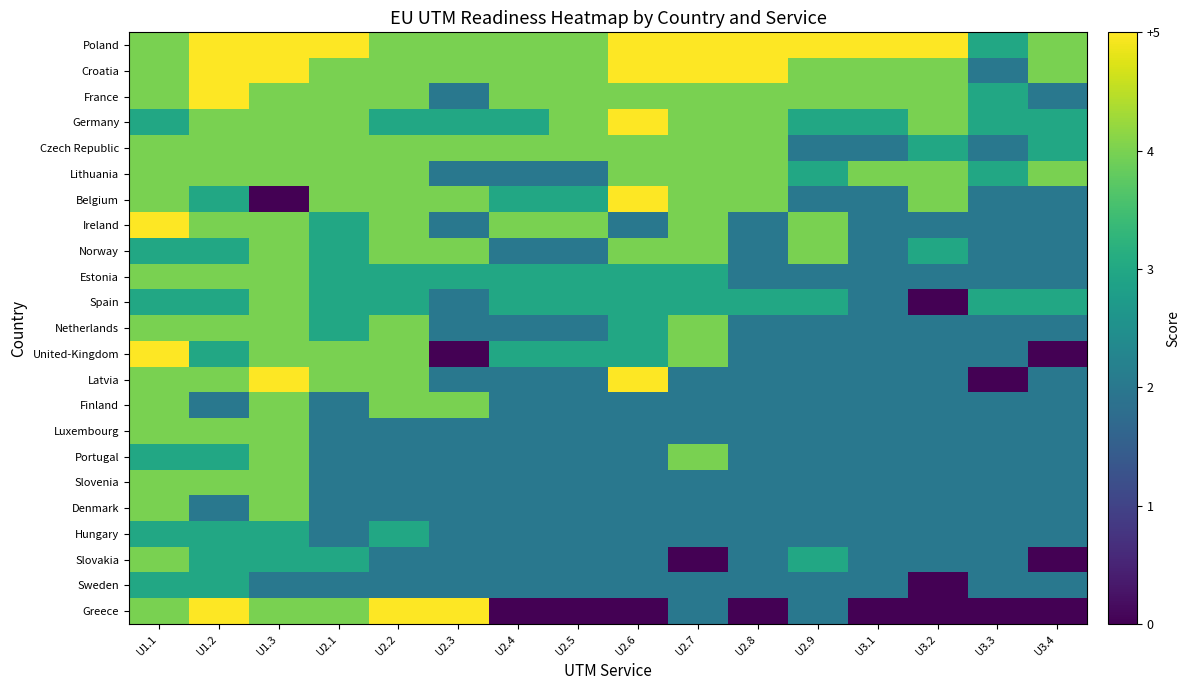

Count the number of categories in the chart.

16